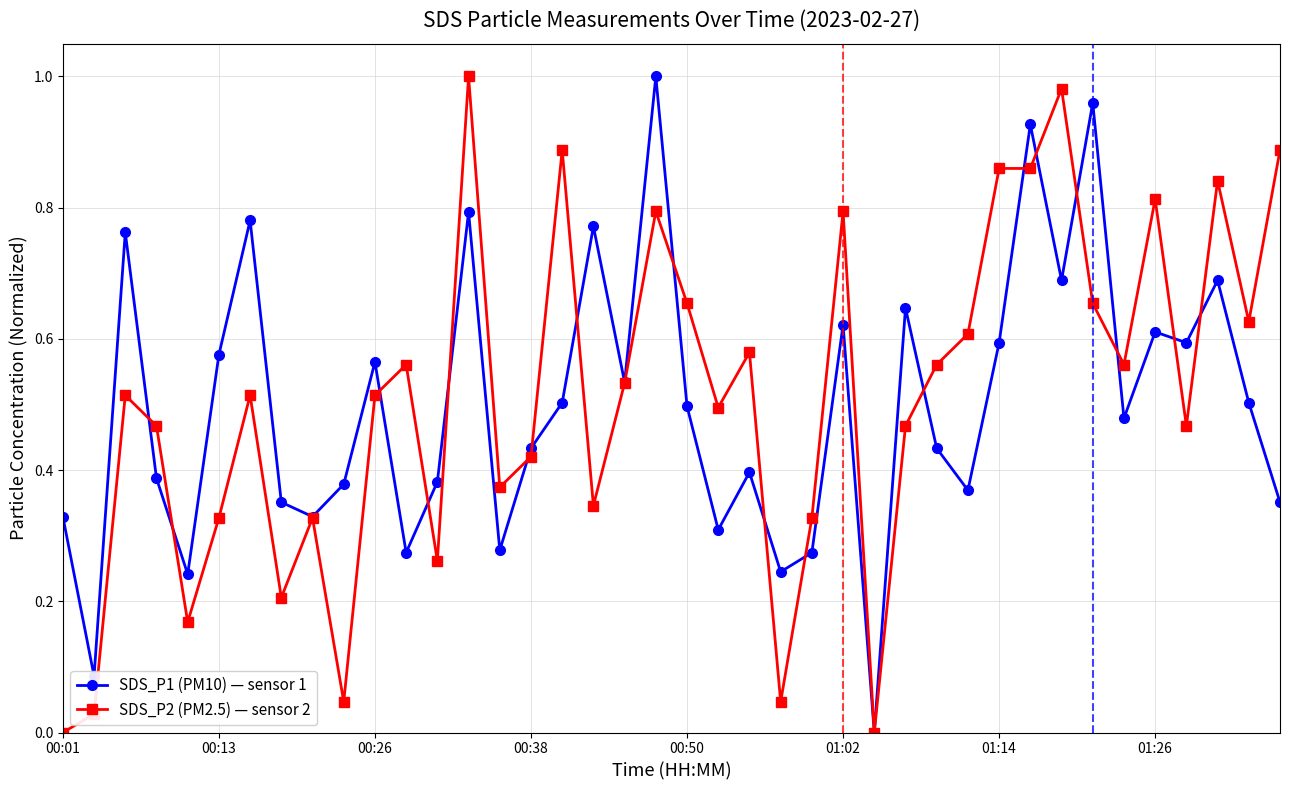

True or false: SDS_P1 (PM10) — sensor 1 has more than 1 points higher than both neighbors.

True